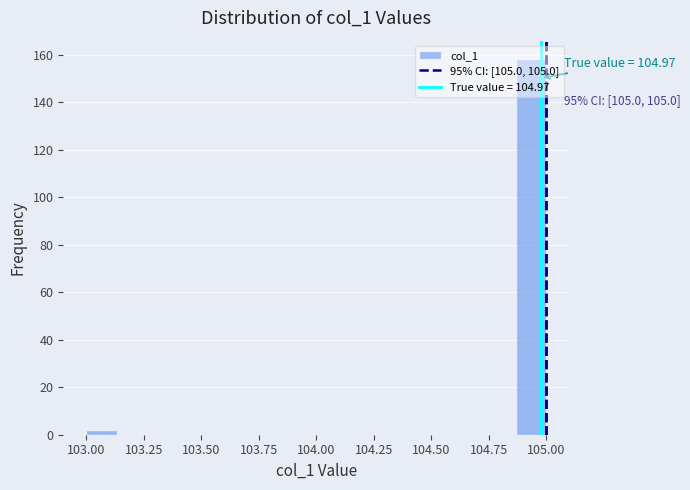

Read against the x-axis, roughly where is the centre of the tallest bar?

104.95